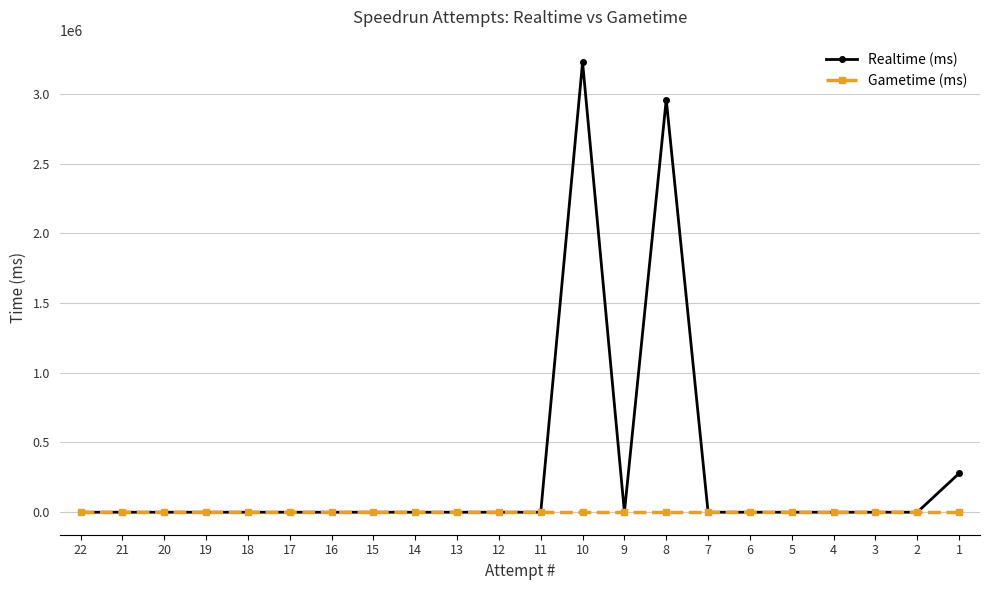

What is the greatest value displayed?

3226988